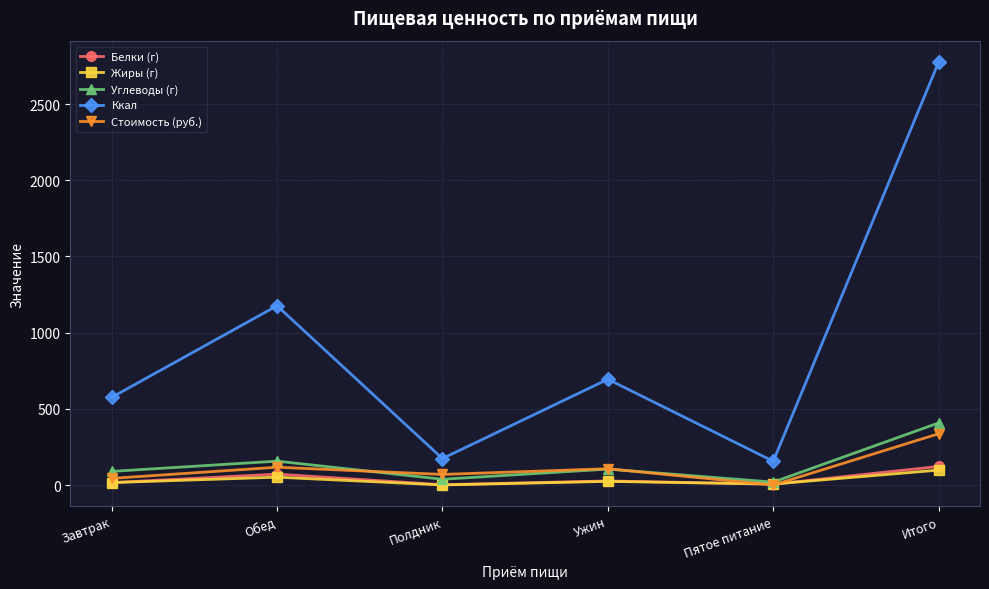

What is the total value across all series at Полдник?

283.6